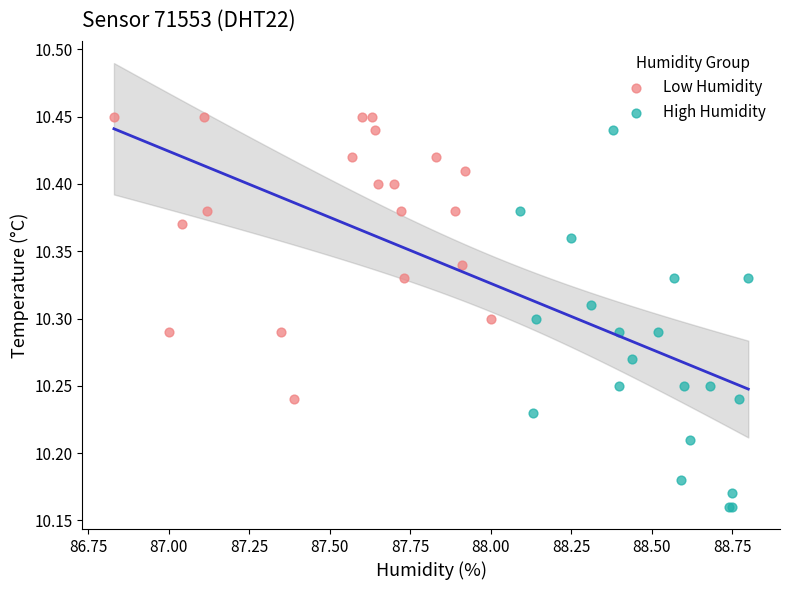

Which series reaches the minimum Y coordinate?

High Humidity